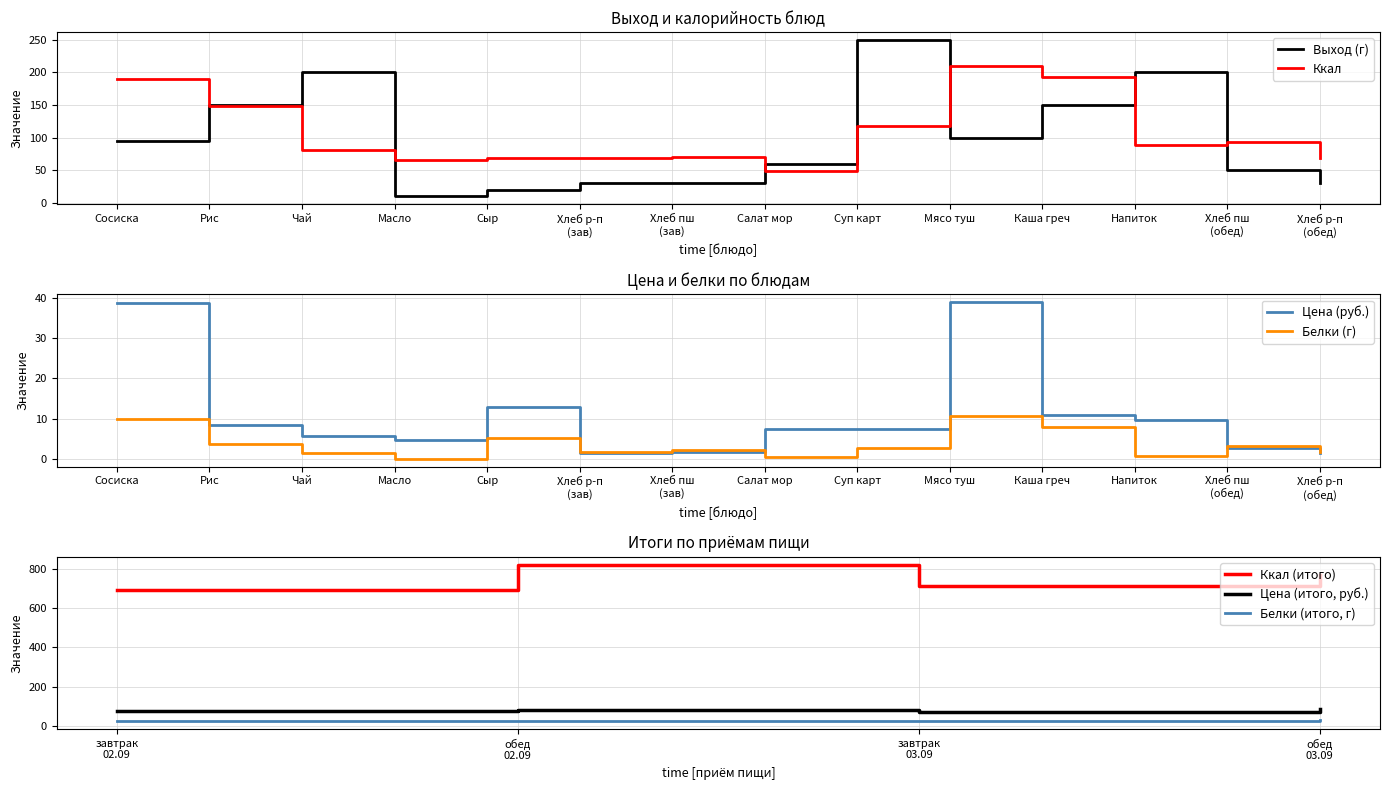

Read the Выход (г) value at Масло.

10.0